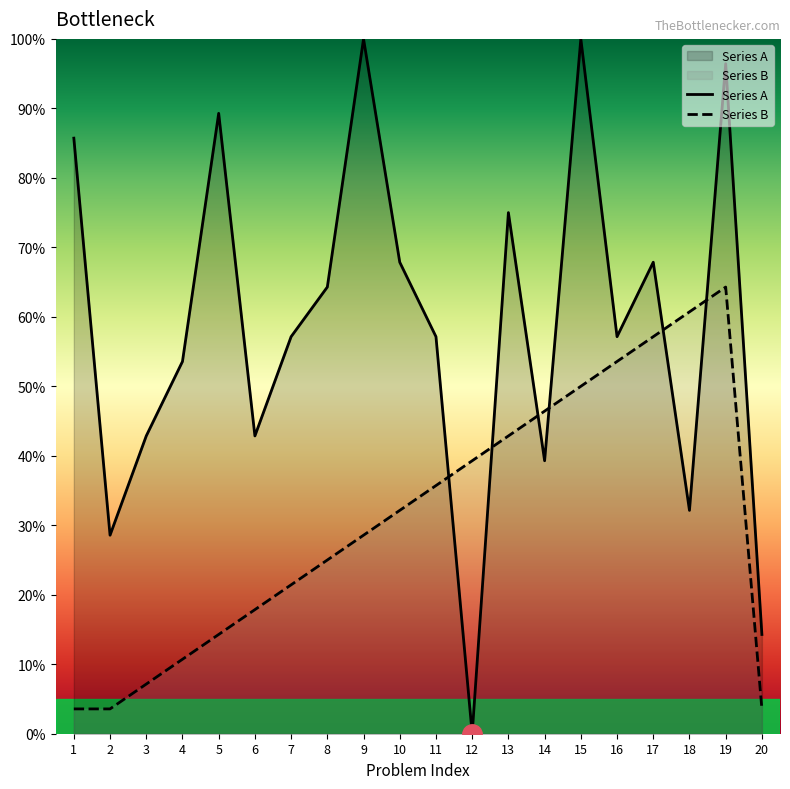

True or false: Series B and Series A cross at least once.

True